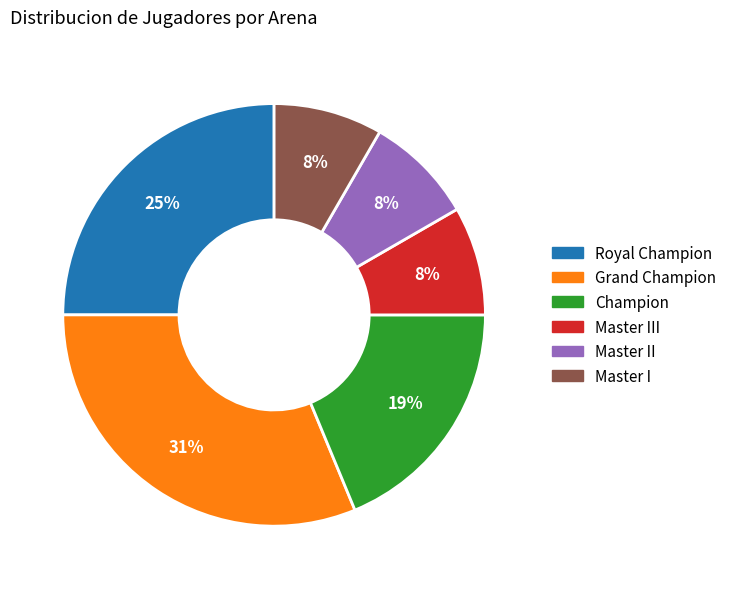

Is there any slice that represents more than half of the pie?

No